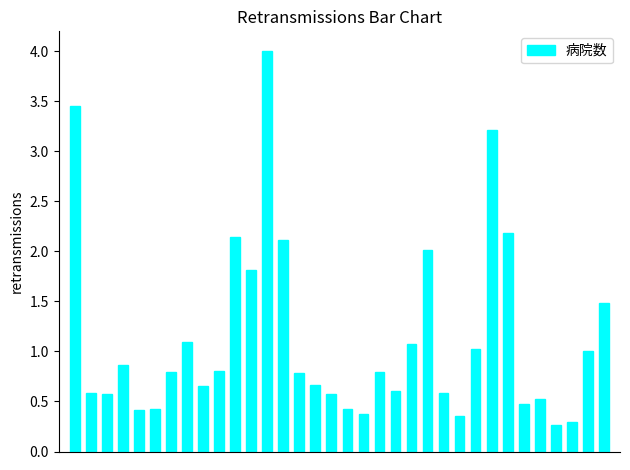

What is the value of the 4th bar from the left?

0.9